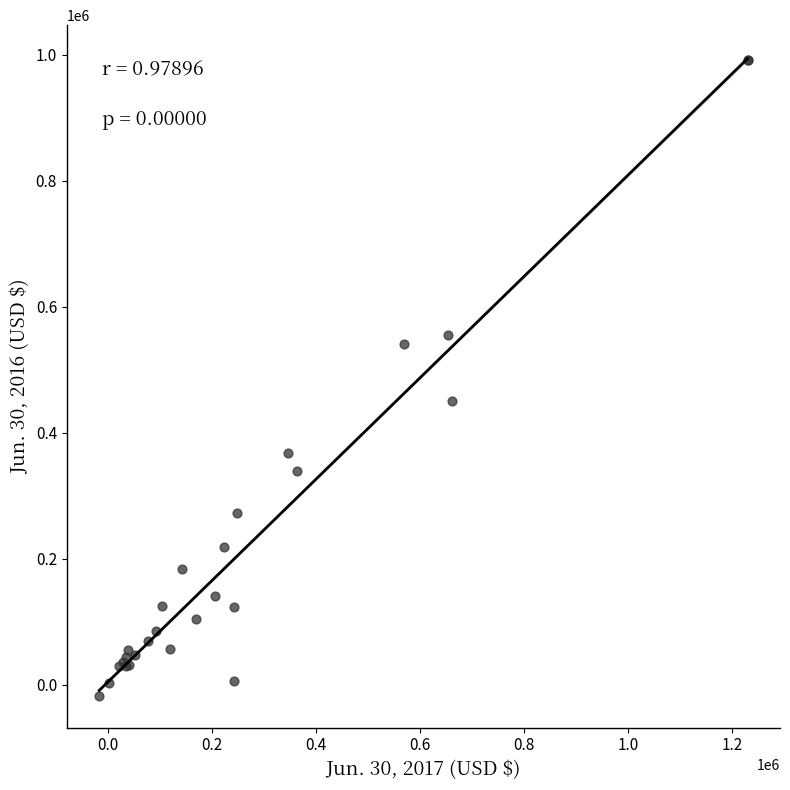

What Y value in the scatter plot is closest to 487233?

450877